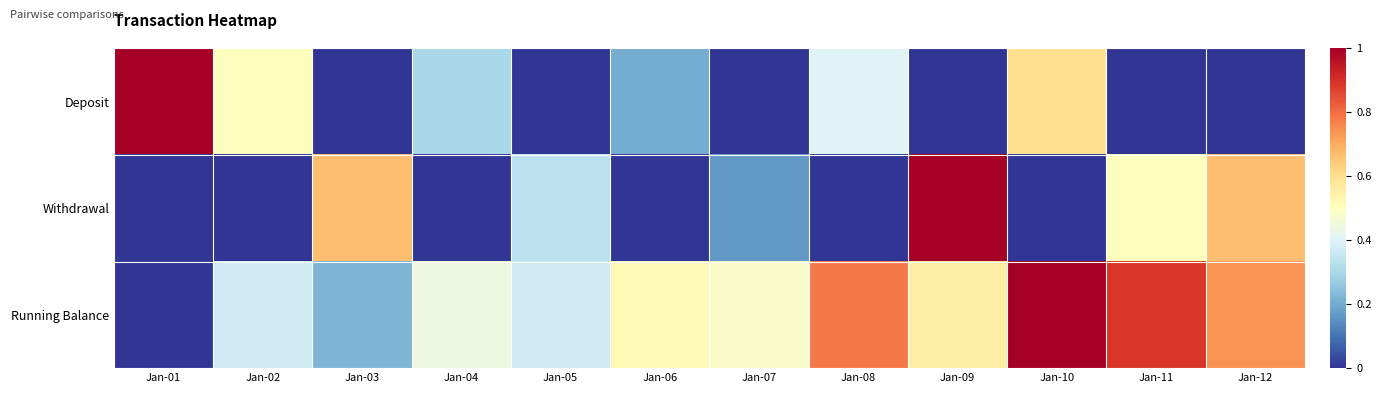

How many categories are shown in the chart?

12